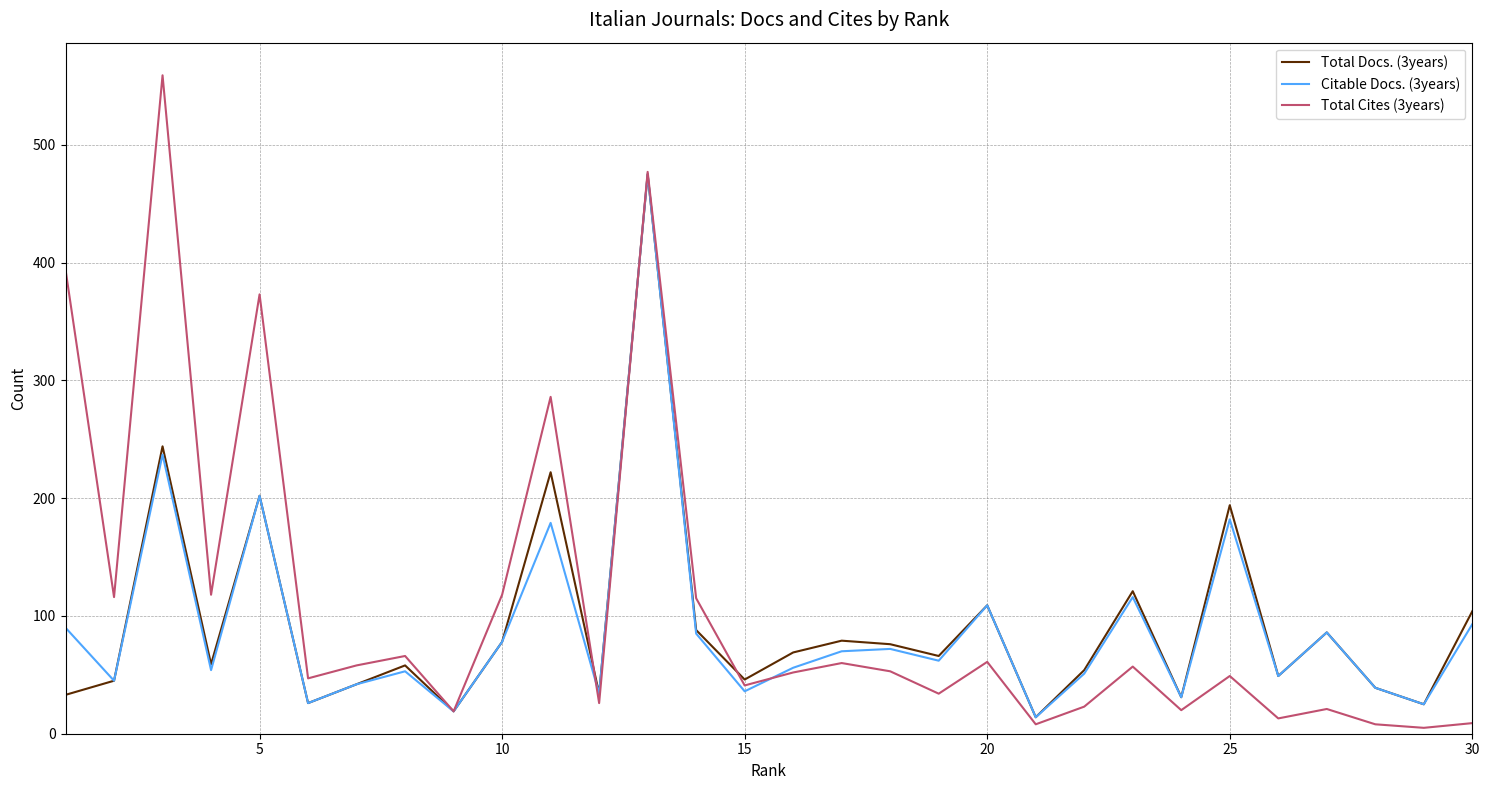

Which series has the widest spread of values?

Total Cites (3years)